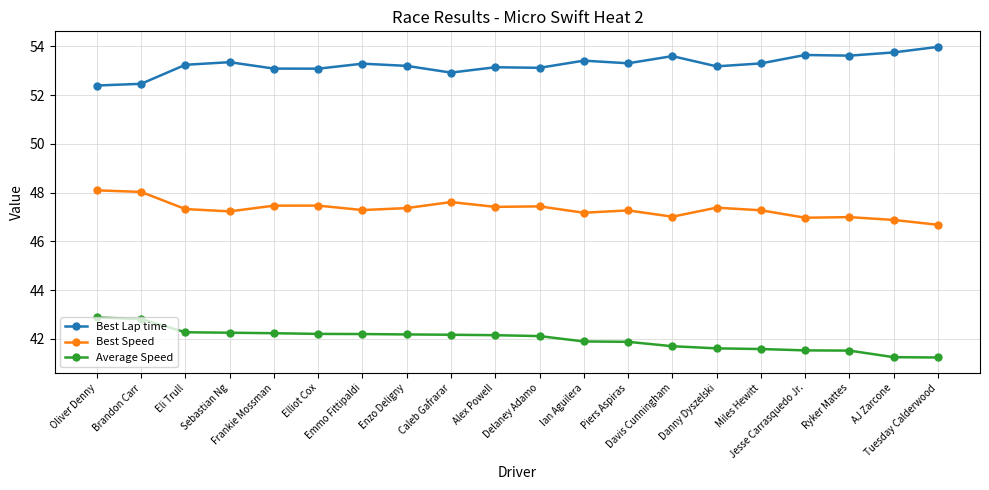

What is the sum of all Best Lap time values?

1065.2